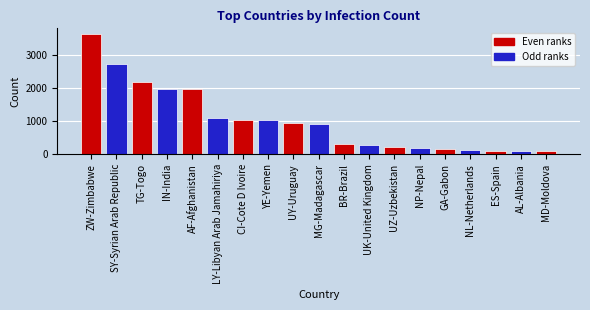

The chart shows a value of 3036 at TG-Togo. True or false?

False